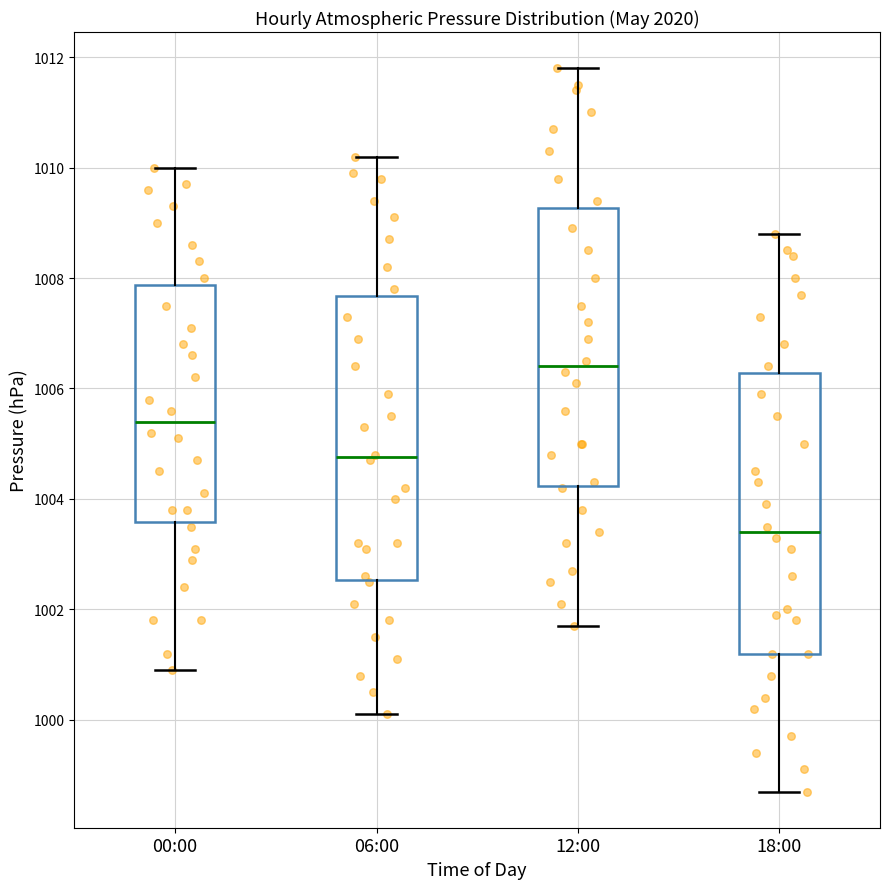

Which box's median line is the highest?

12:00